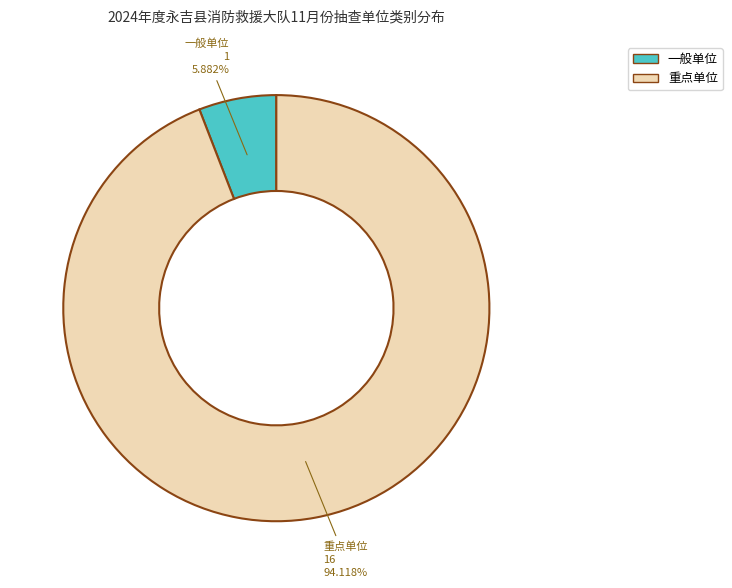

Which slice is the largest?

重点单位